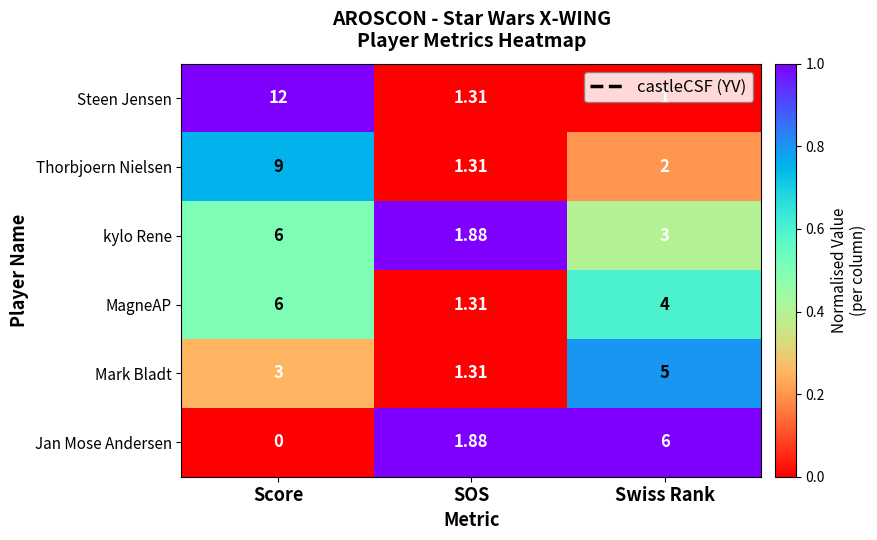

Rank the categories by Jan Mose Andersen value from highest to lowest.

Swiss Rank, SOS, Score